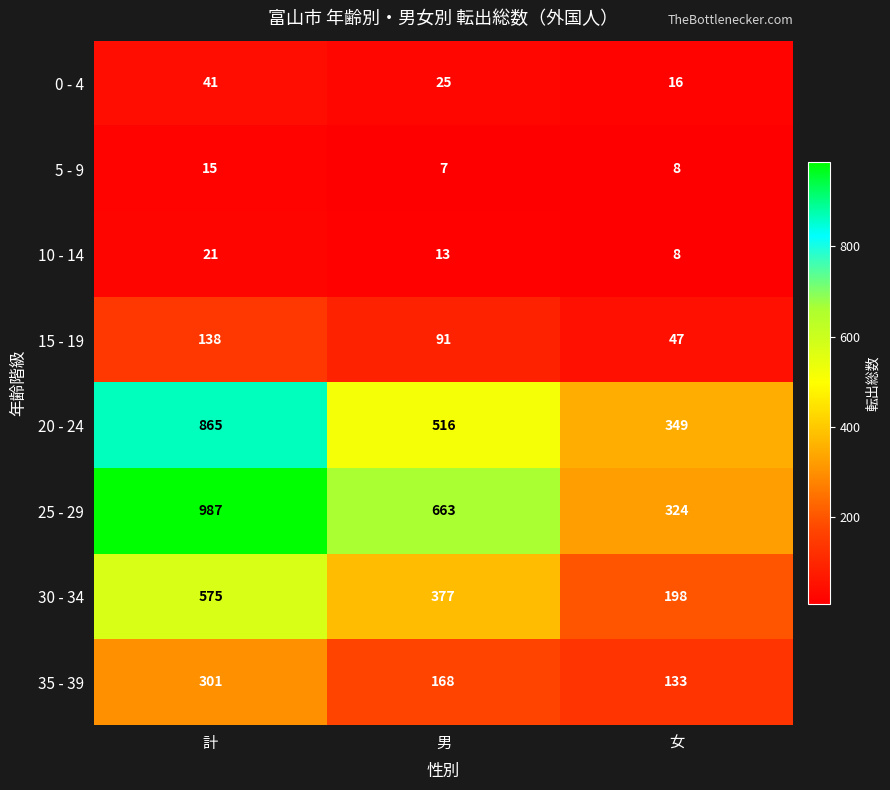

Reading right to left, list all the values displayed in this chart.

0 - 4: 女=16	男=25	計=41
5 - 9: 女=8	男=7	計=15
10 - 14: 女=8	男=13	計=21
15 - 19: 女=47	男=91	計=138
20 - 24: 女=349	男=516	計=865
25 - 29: 女=324	男=663	計=987
30 - 34: 女=198	男=377	計=575
35 - 39: 女=133	男=168	計=301